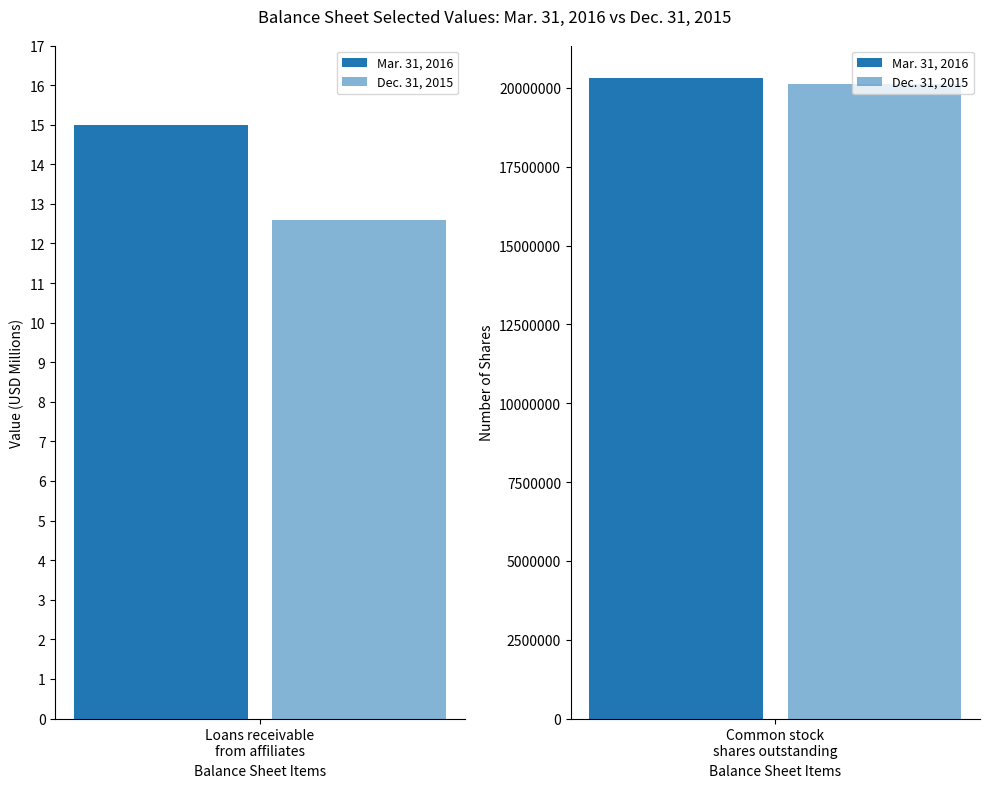

Reading left to right, list all the values displayed in this chart.

Mar. 31, 2016: Loans receivable from affiliates=15.0	Common stock shares outstanding=20328546.0
Dec. 31, 2015: Loans receivable from affiliates=12.6	Common stock shares outstanding=20132972.0